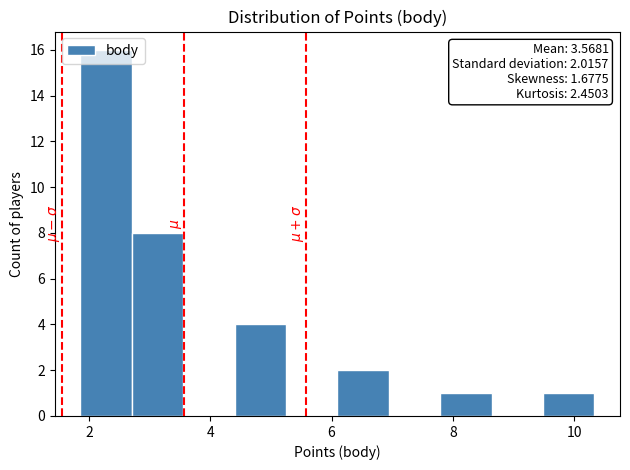

Over which range of the x-axis is the bar tallest?

1.8 to 2.8